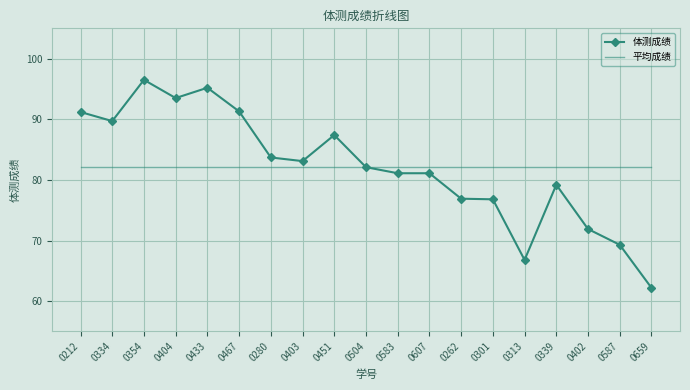

What is the sum of the 平均成绩 values at 0280 and 0339?

164.1